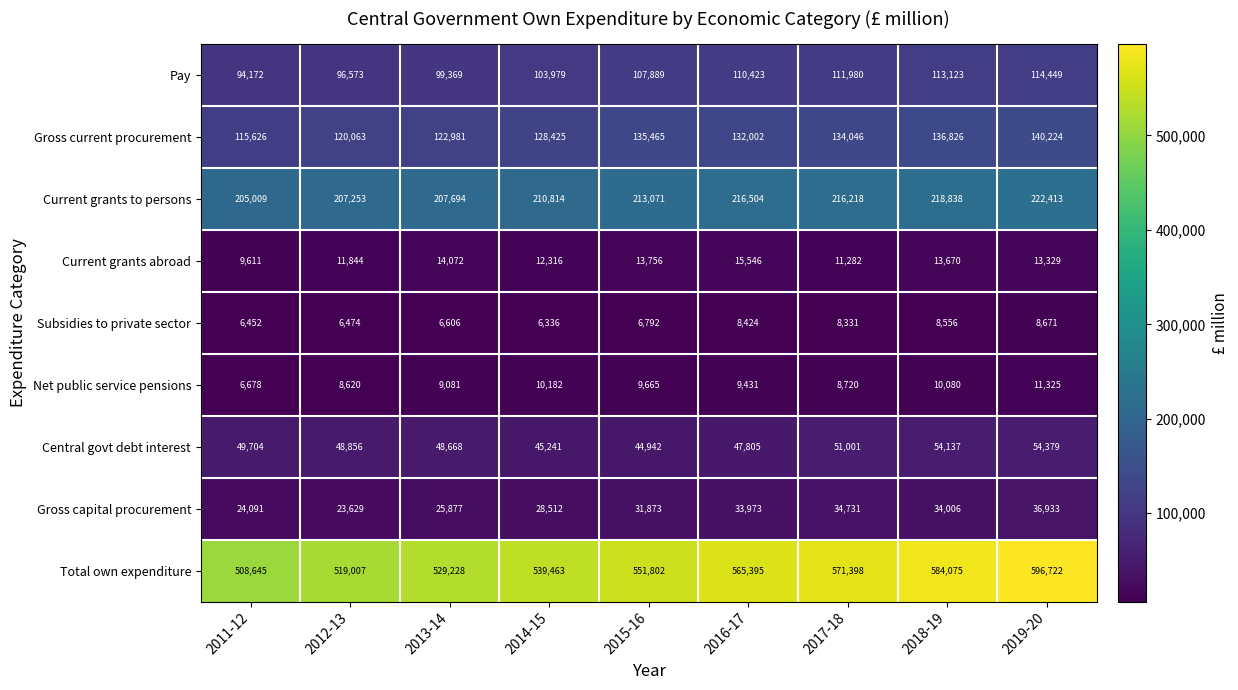

Where is Gross capital procurement nearest to the value 30281?

2015-16